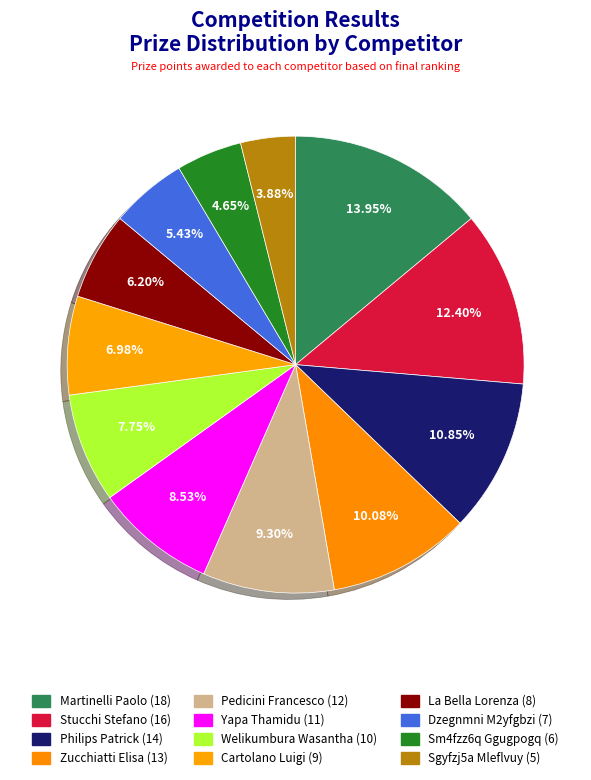

Count the number of slices in the pie.

12